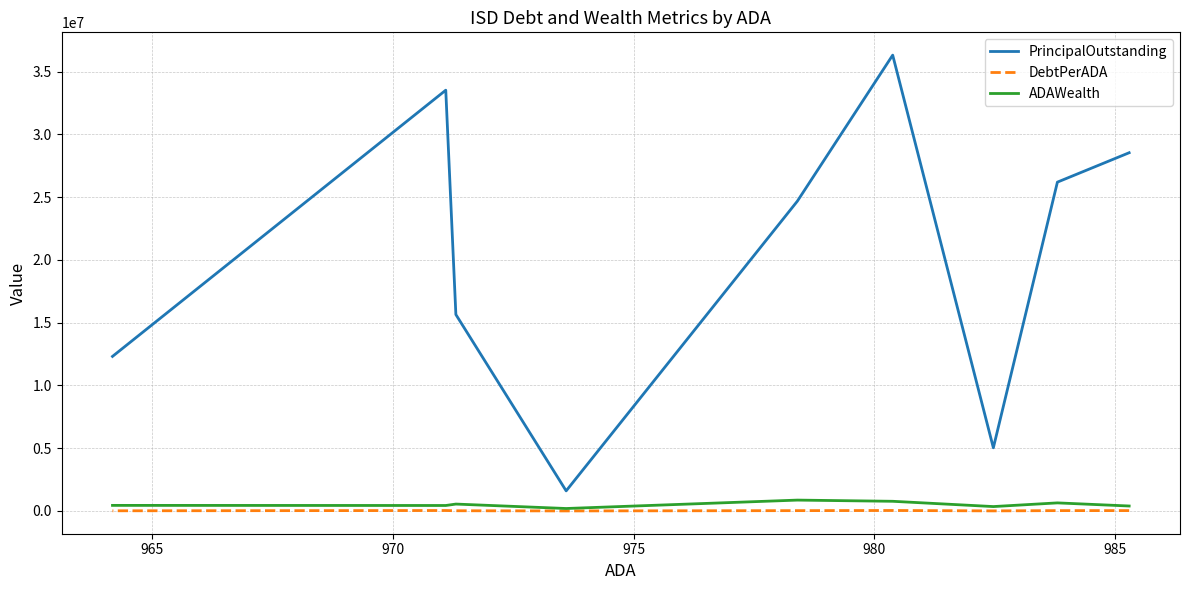

What is the smallest value displayed?

1643.4